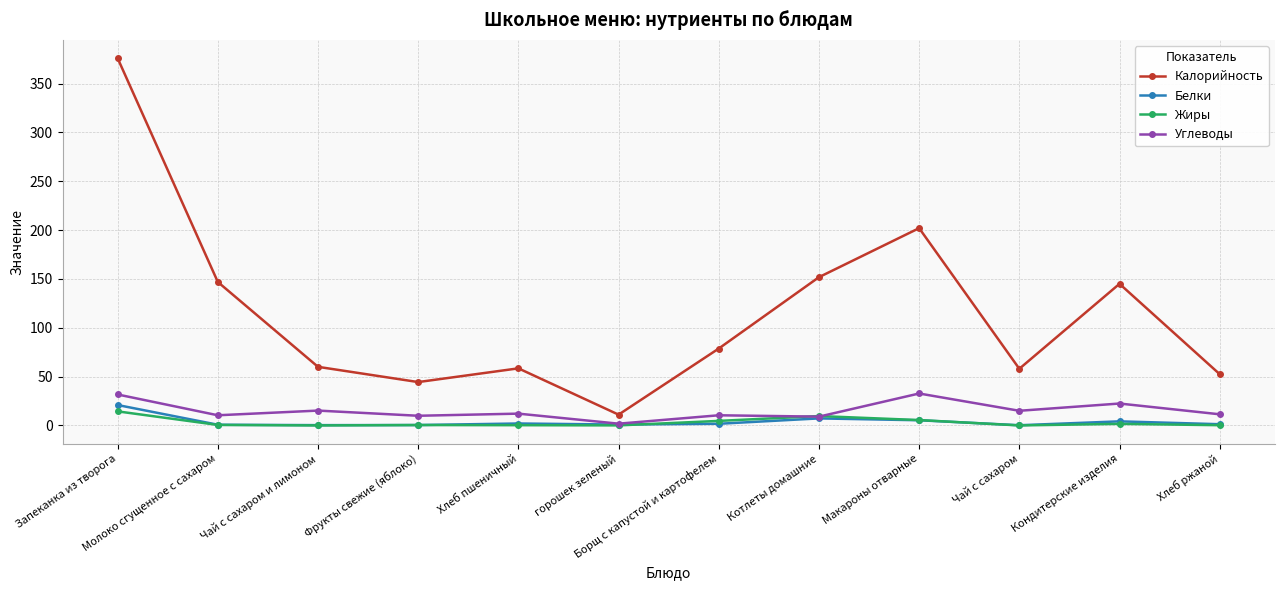

Does the chart have visible grid lines?

Yes